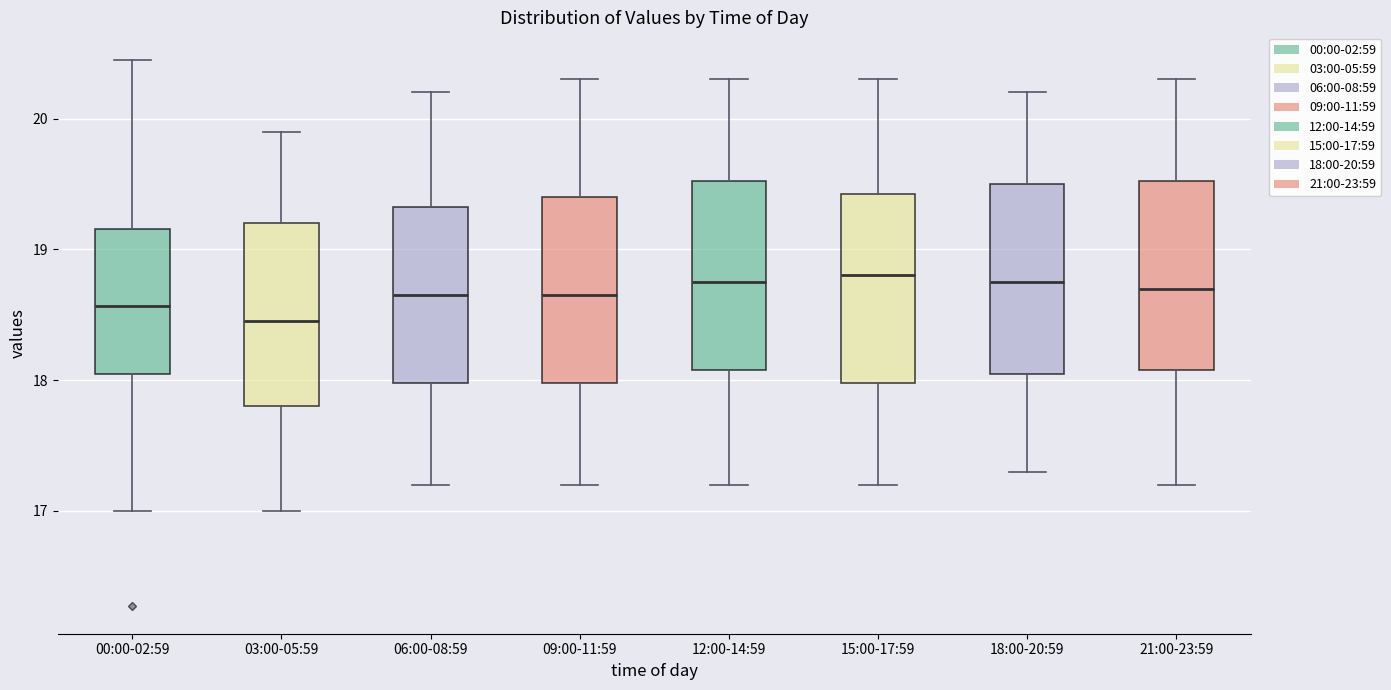

Reading left to right, transcribe this box plot: for each box, give where its median line is, the range the box spans, and where its two whiskers end, as read against the y-axis. The values are not printed on the chart, so give them approximately, as read against the axis.

00:00-02:59: median 18.6, box 18.1 to 19.2, whiskers 17.0 to 20.5
03:00-05:59: median 18.5, box 17.8 to 19.2, whiskers 17.0 to 19.9
06:00-08:59: median 18.7, box 18.0 to 19.3, whiskers 17.2 to 20.2
09:00-11:59: median 18.7, box 18.0 to 19.4, whiskers 17.2 to 20.3
12:00-14:59: median 18.8, box 18.1 to 19.5, whiskers 17.2 to 20.3
15:00-17:59: median 18.8, box 18.0 to 19.4, whiskers 17.2 to 20.3
18:00-20:59: median 18.8, box 18.1 to 19.5, whiskers 17.3 to 20.2
21:00-23:59: median 18.7, box 18.1 to 19.5, whiskers 17.2 to 20.3